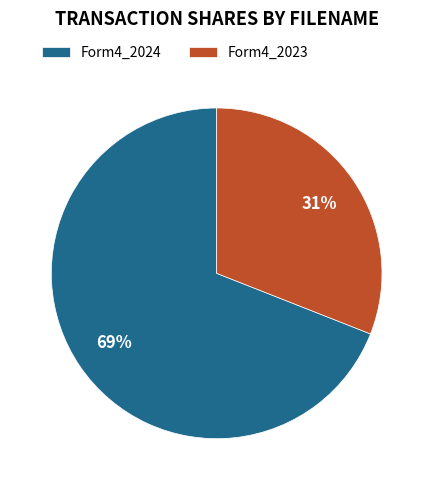

How many segments does this pie chart have?

2